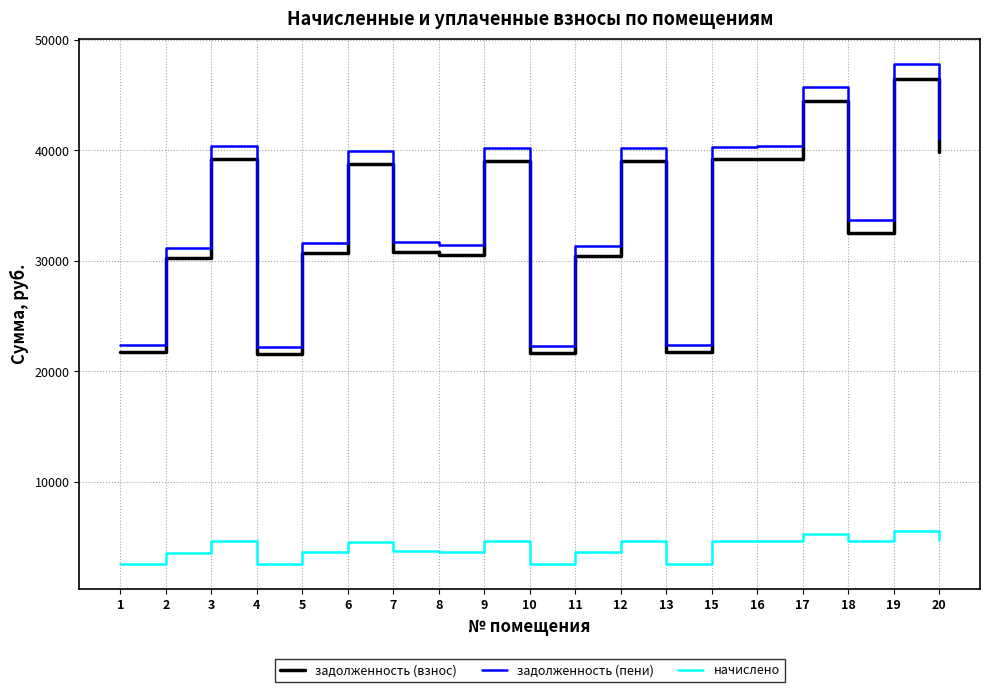

What is the difference between the highest and lowest values at 12?

35590.6